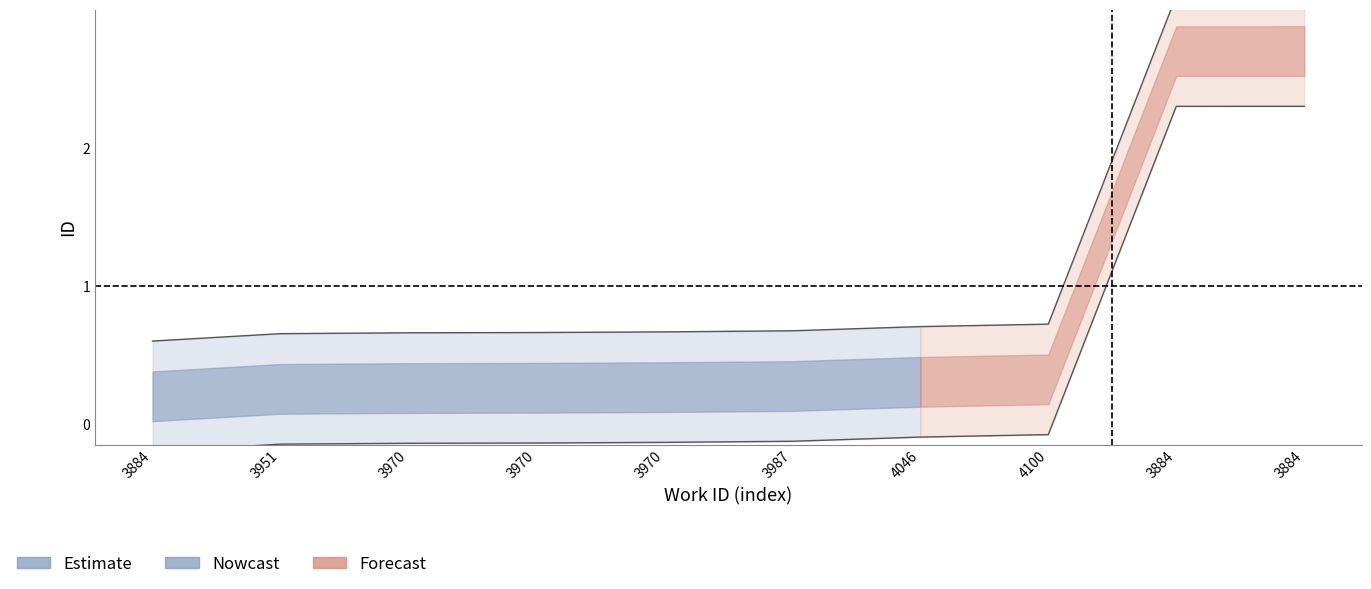

What is the label of the 4th point from the right?

4046